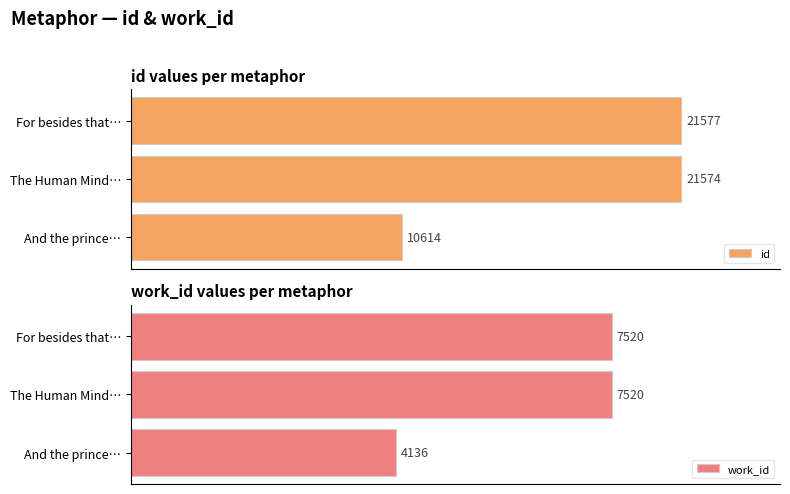

Is the value of id at 10000 greater than the value of work_id at 10000?

Yes